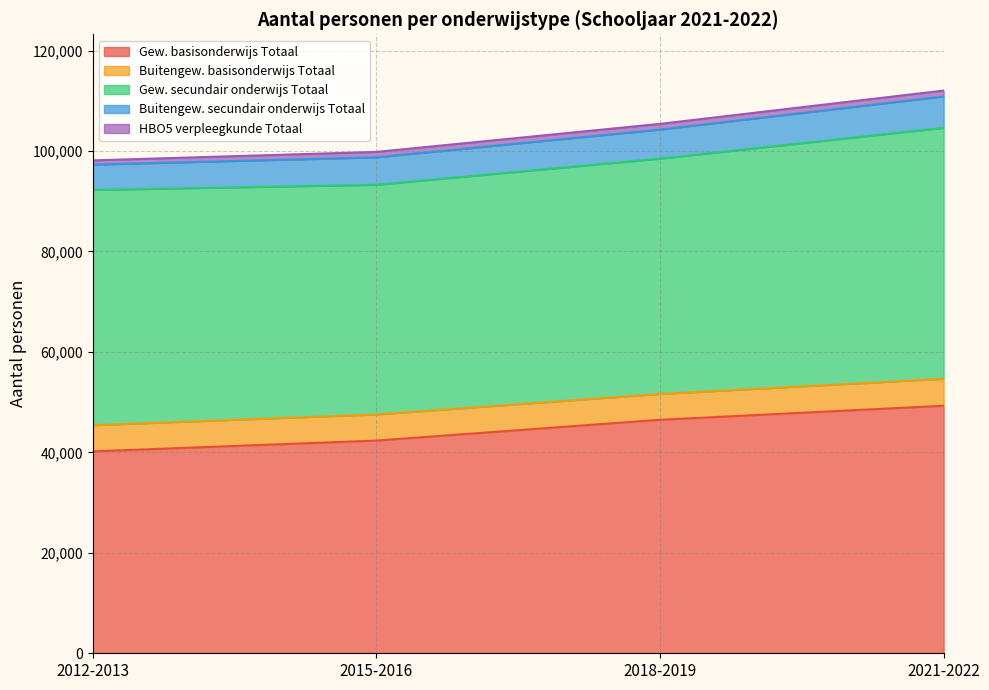

What are all the series names shown in the legend?

Gew. basisonderwijs Totaal, Buitengew. basisonderwijs Totaal, Gew. secundair onderwijs Totaal, Buitengew. secundair onderwijs Totaal, HBO5 verpleegkunde Totaal